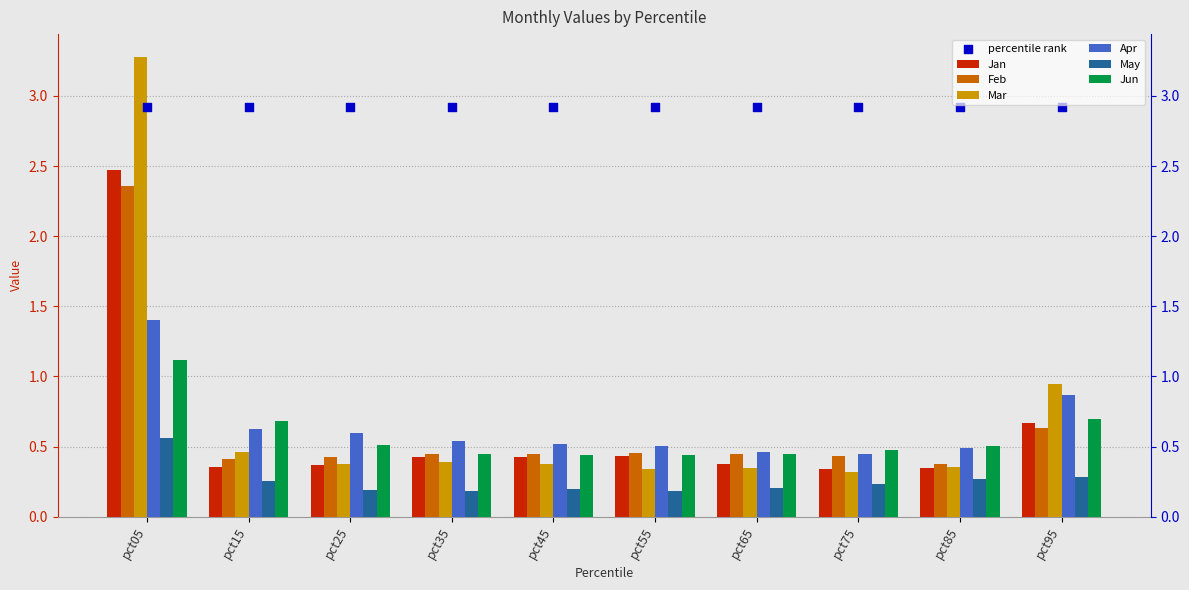

At which category is the sum across all series the highest?

pct05